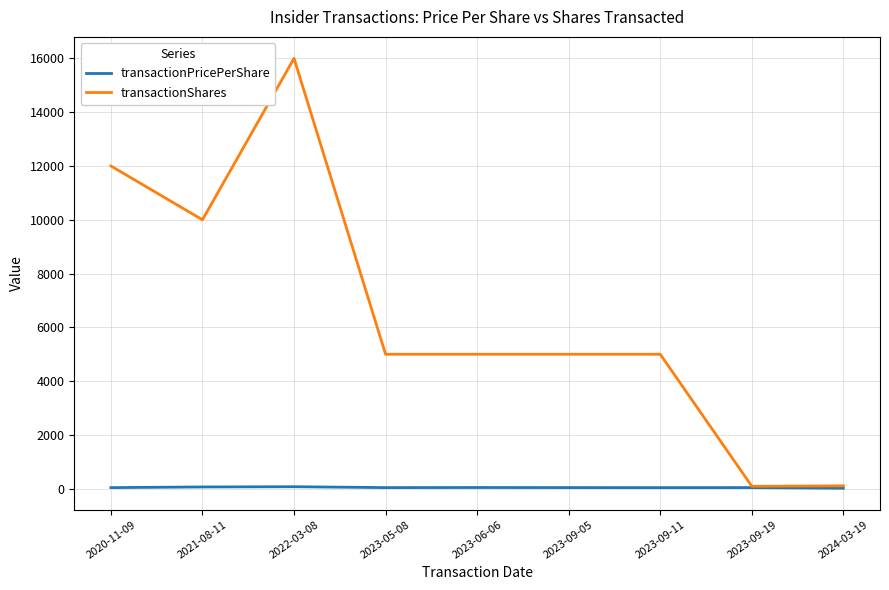

What are all the series names shown in the legend?

transactionPricePerShare, transactionShares